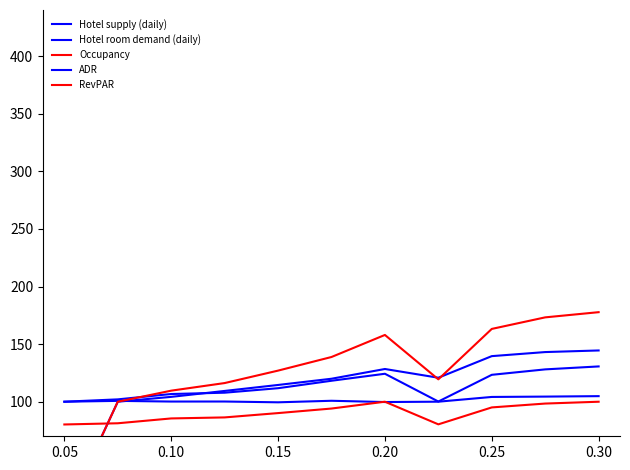

At how many categories does at least one series exceed 168?

2